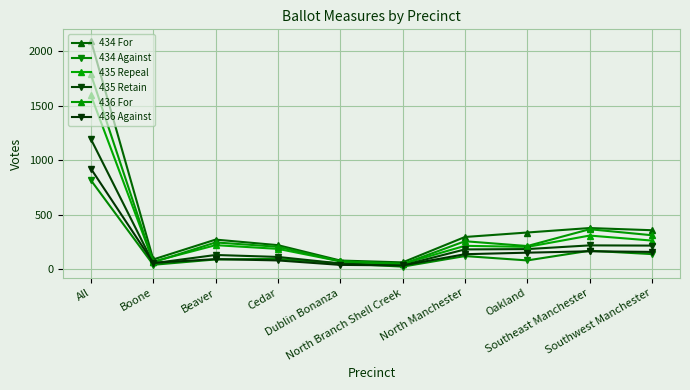

What are all the series names shown in the legend?

434 For, 434 Against, 435 Repeal, 435 Retain, 436 For, 436 Against